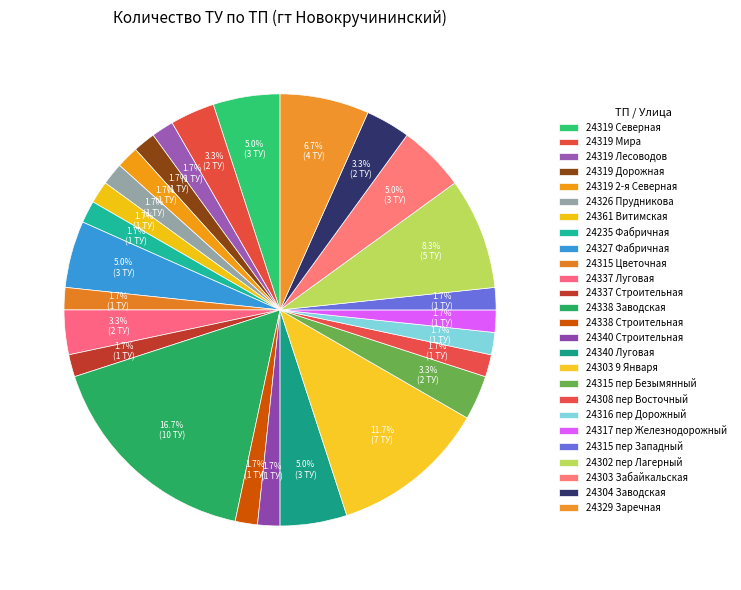

What percentage is the 24337 Луговая slice, to the nearest percent?

3%